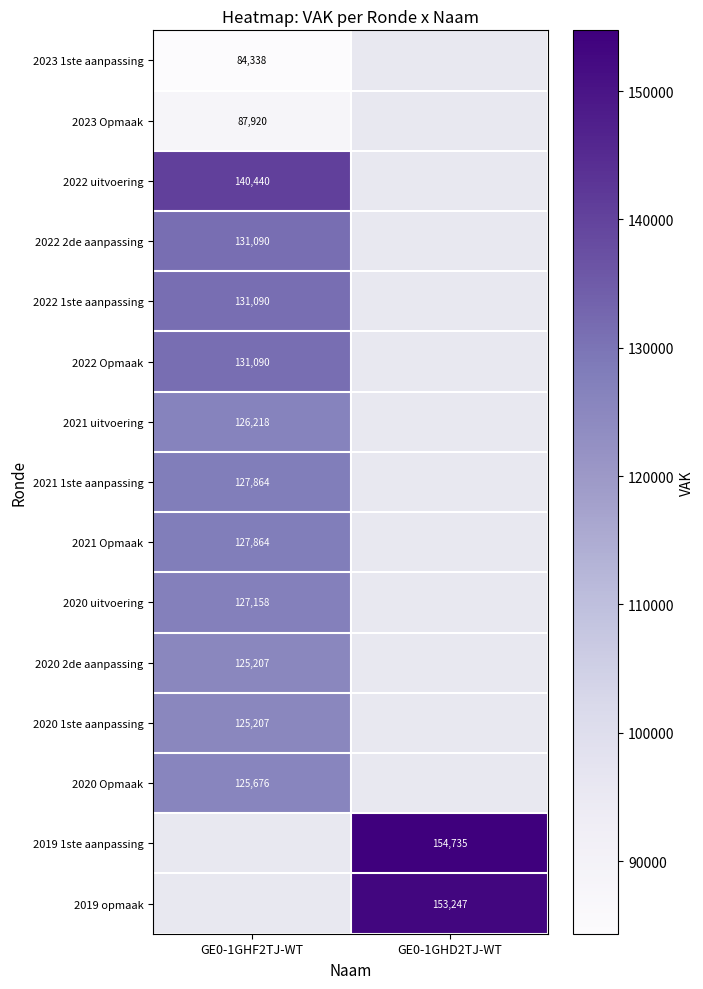

Count the number of categories in the chart.

2